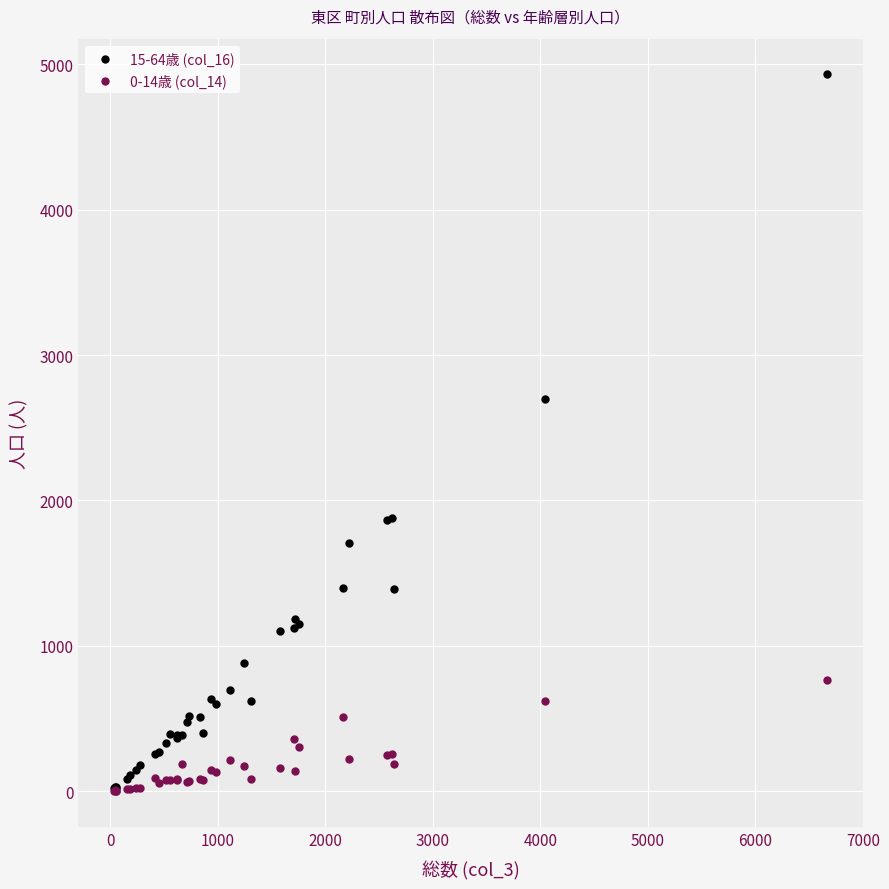

Across all series, what Y value is closest to 2465?

2698